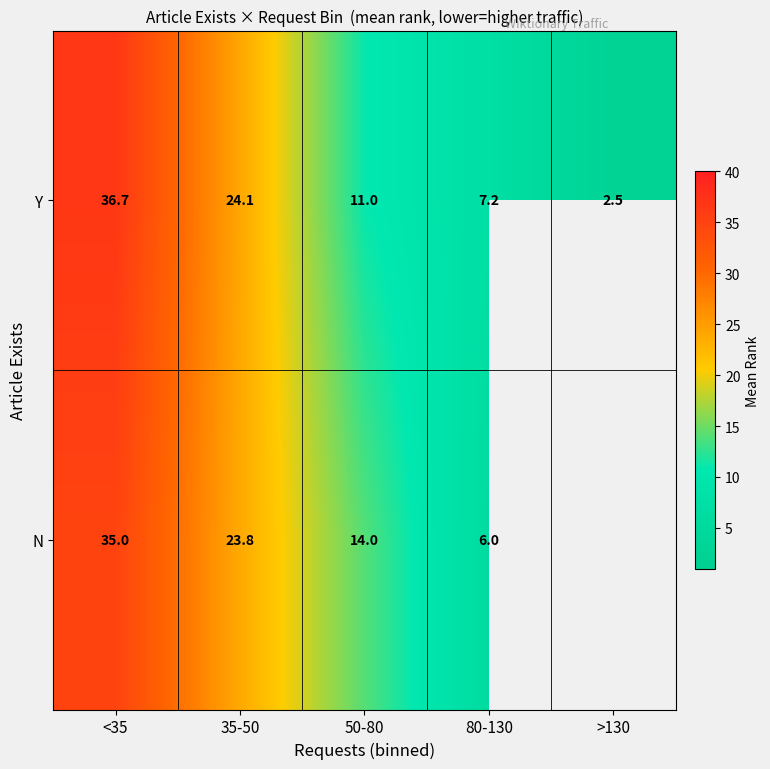

Rank the series at 35-50 from highest to lowest value.

Y, N